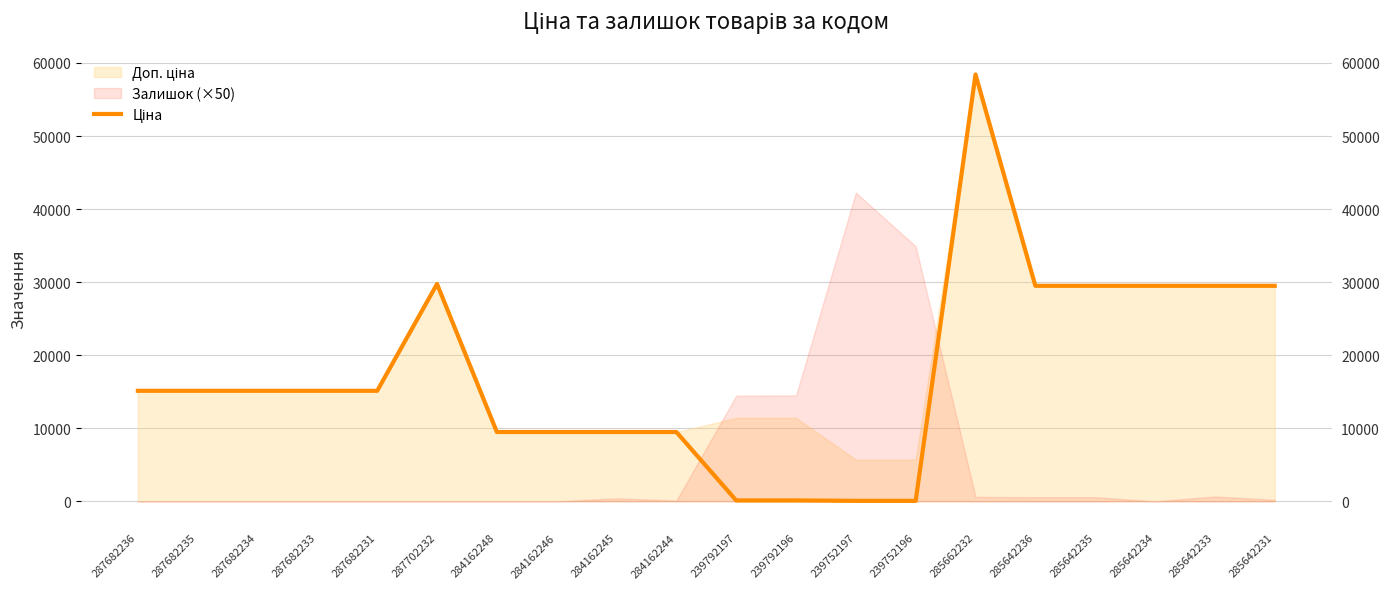

At which label is the value closest to 29241?

285642236